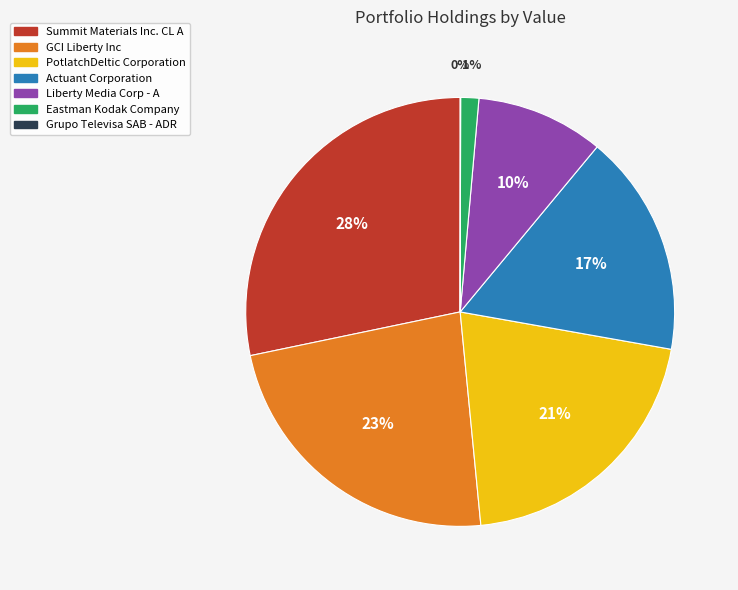

To the nearest percent, what is the average slice percentage?

14%